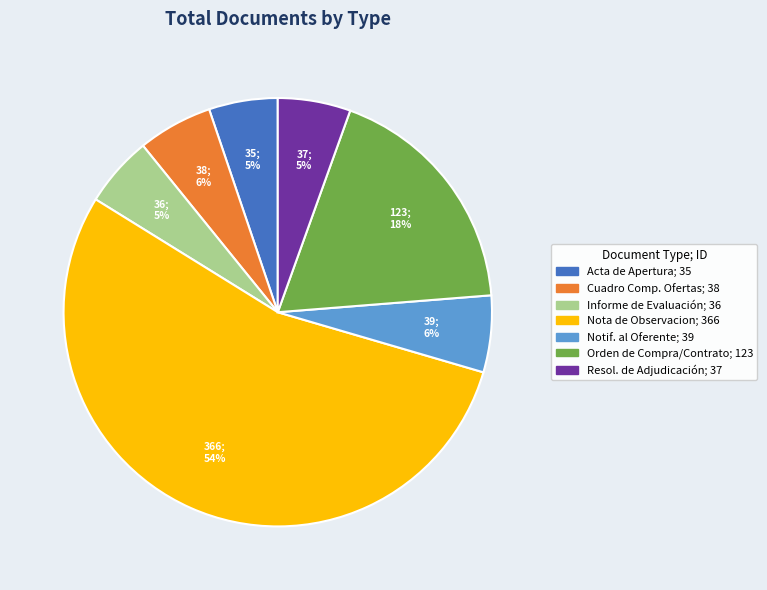

To the nearest percent, what is the average slice percentage?

14%